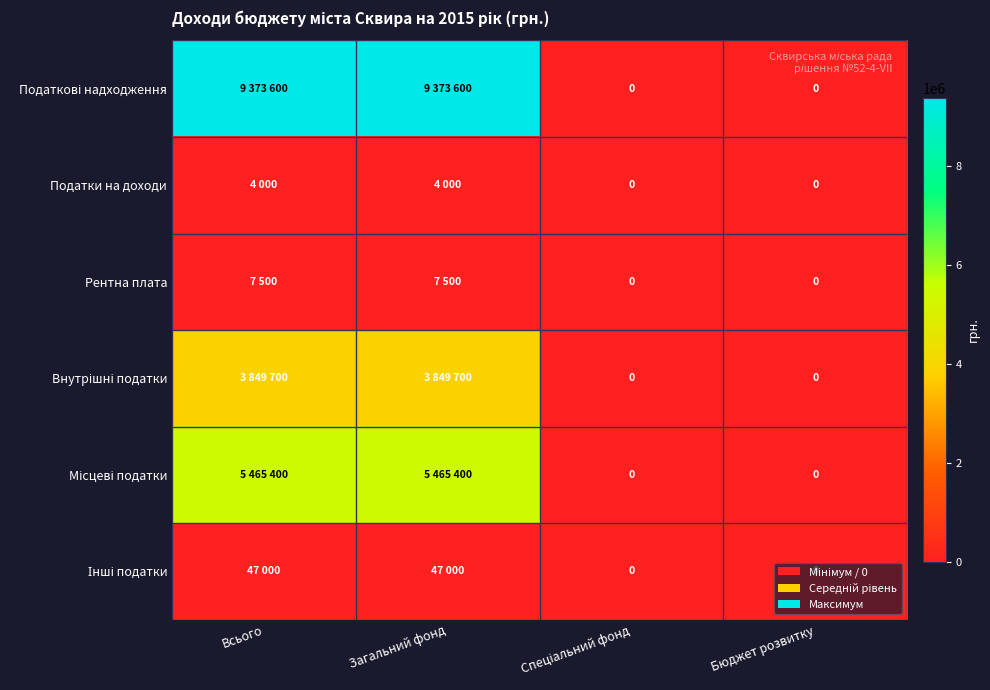

At which label is Податки на доходи closest to 2000?

Всього